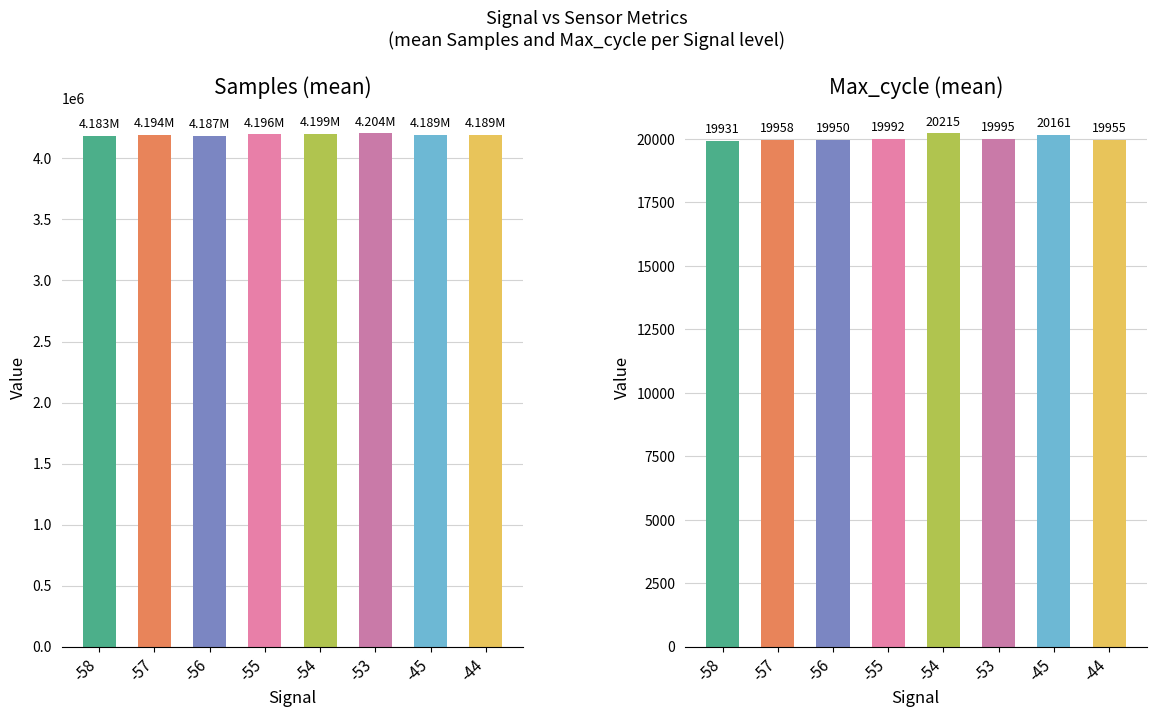

Reading right to left, transcribe all the data shown in this chart.

Samples (mean): -44=4189377.0	-45=4189353.0	-53=4203932.3	-54=4199459.0	-55=4195757.1	-56=4187004.4	-57=4193996.2	-58=4183250.0
Max_cycle (mean): -44=19955.0	-45=20160.7	-53=19995.3	-54=20215.0	-55=19991.8	-56=19950.2	-57=19957.9	-58=19931.0